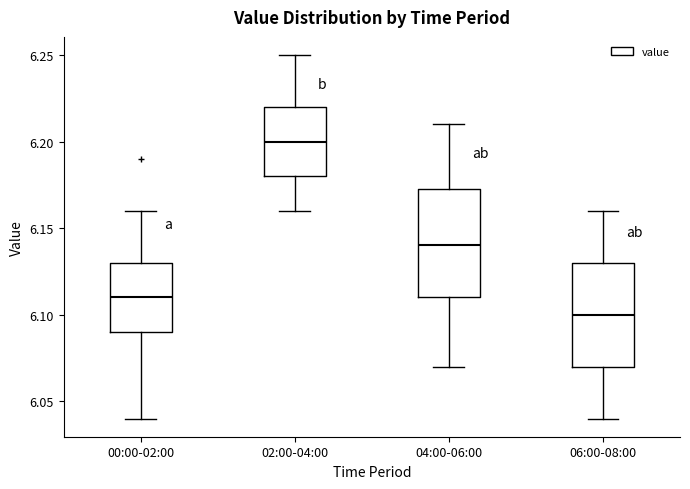

Where is the lower edge of the box for 02:00-04:00 on the y-axis? The values are not printed on the chart, so give them approximately, as read against the axis.

6.180